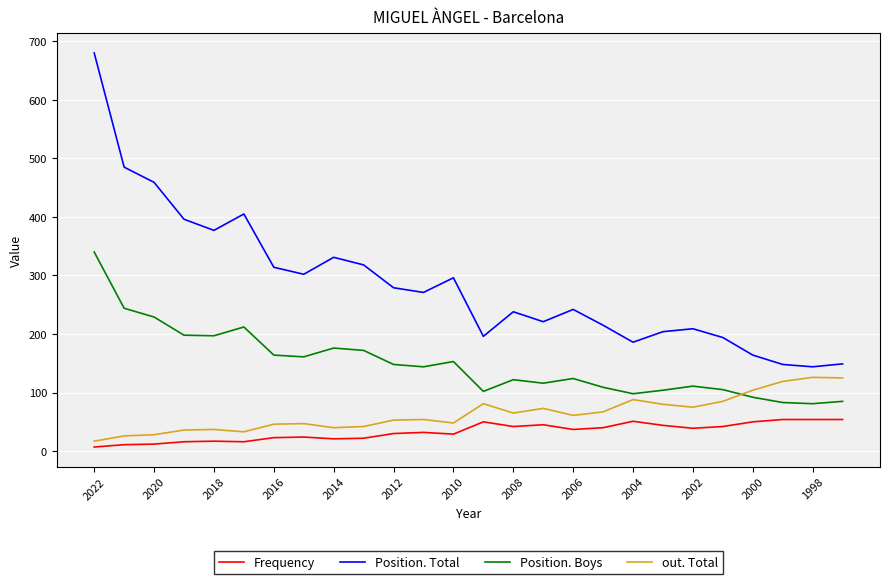

Which series has the largest range (max minus min)?

Position. Total